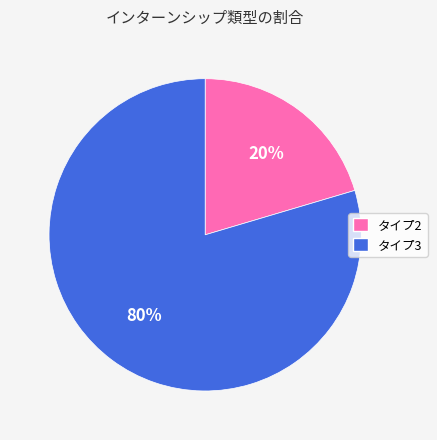

Is タイプ2 the majority of the pie?

No